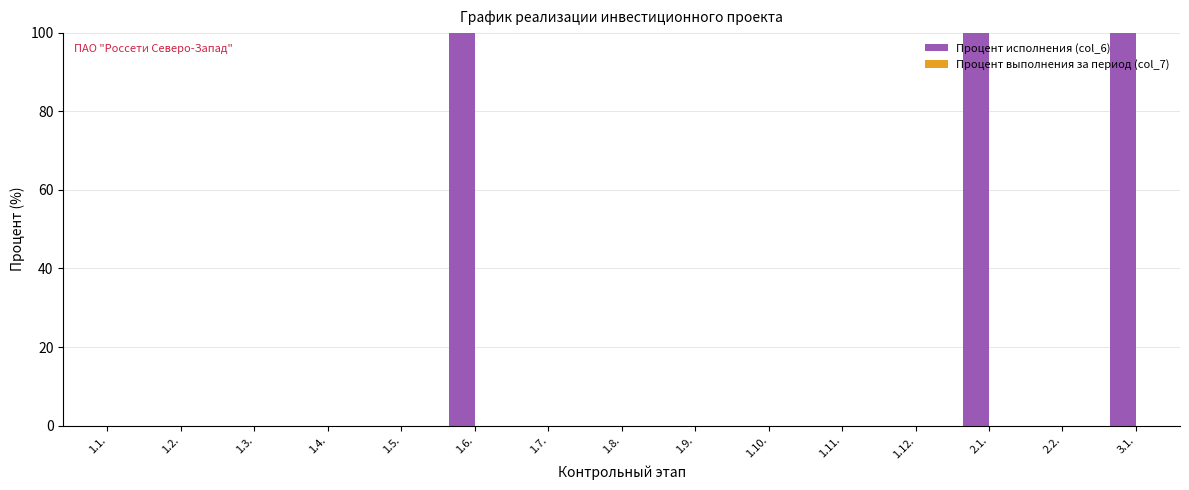

Between 3.1. and 1.8., which is larger?

3.1.